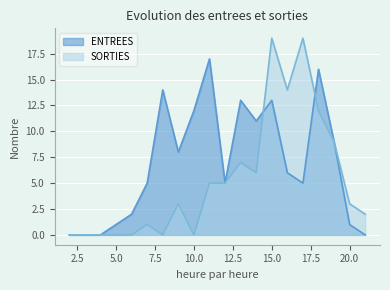

Rank the series by their average value, from highest to lowest.

ENTREES, SORTIES